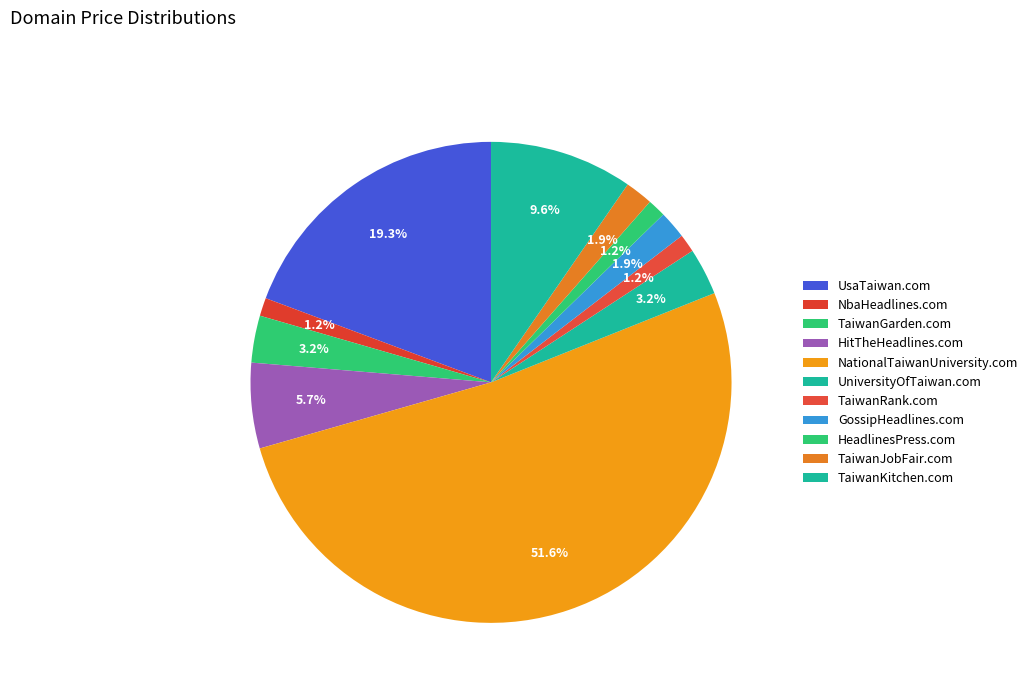

Is there a majority slice in this chart?

Yes